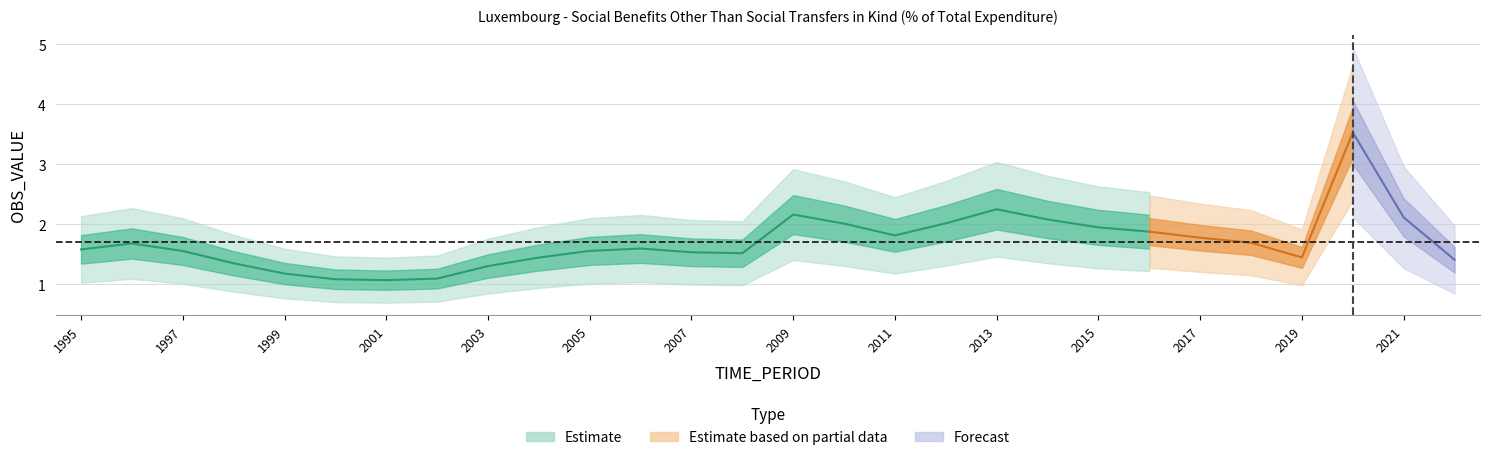

Is it true that the value at 2015 is 2.0?

True